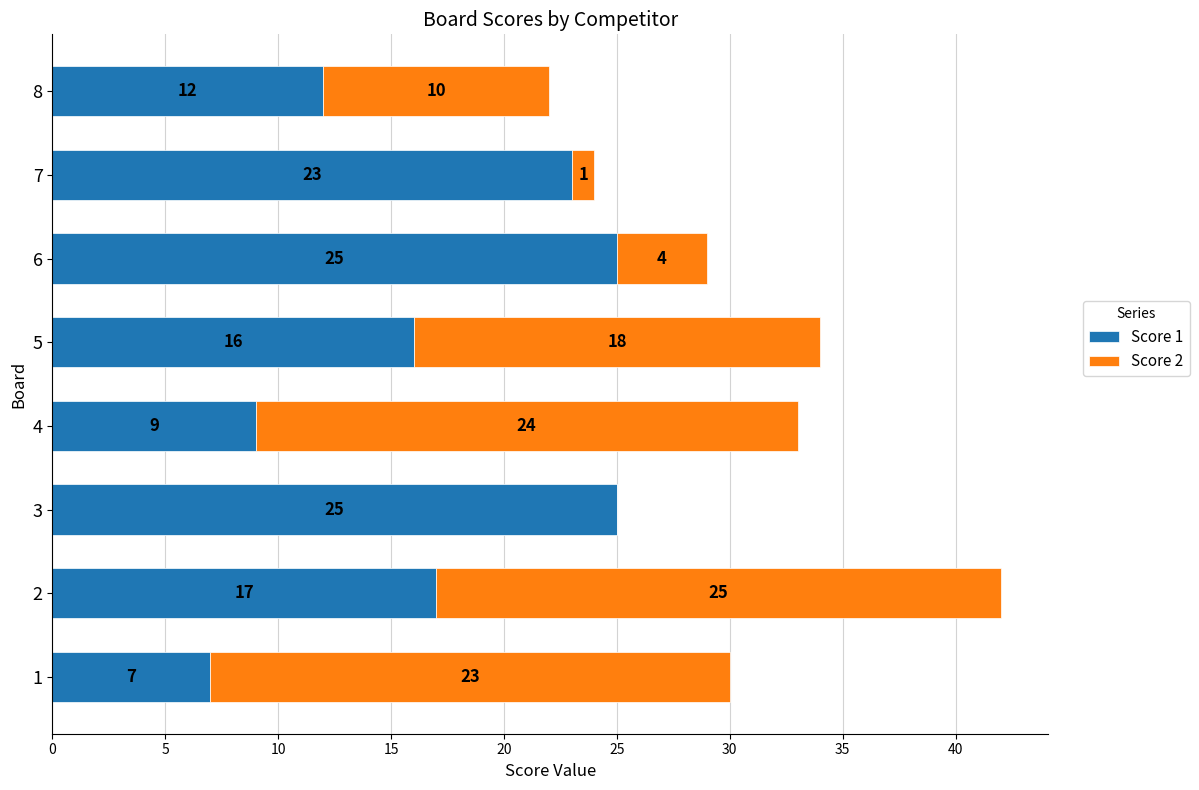

What is the total value across all series at 1?

30